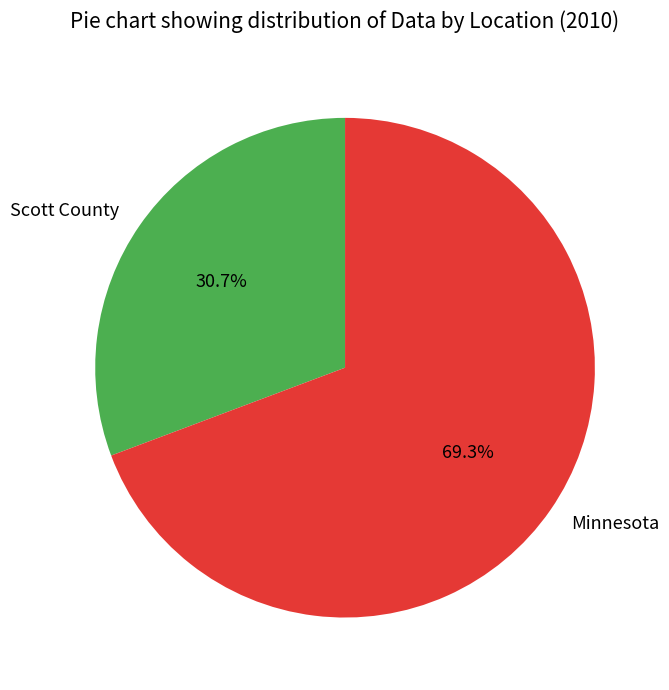

To the nearest percent, what percentage of the pie is Minnesota?

69%